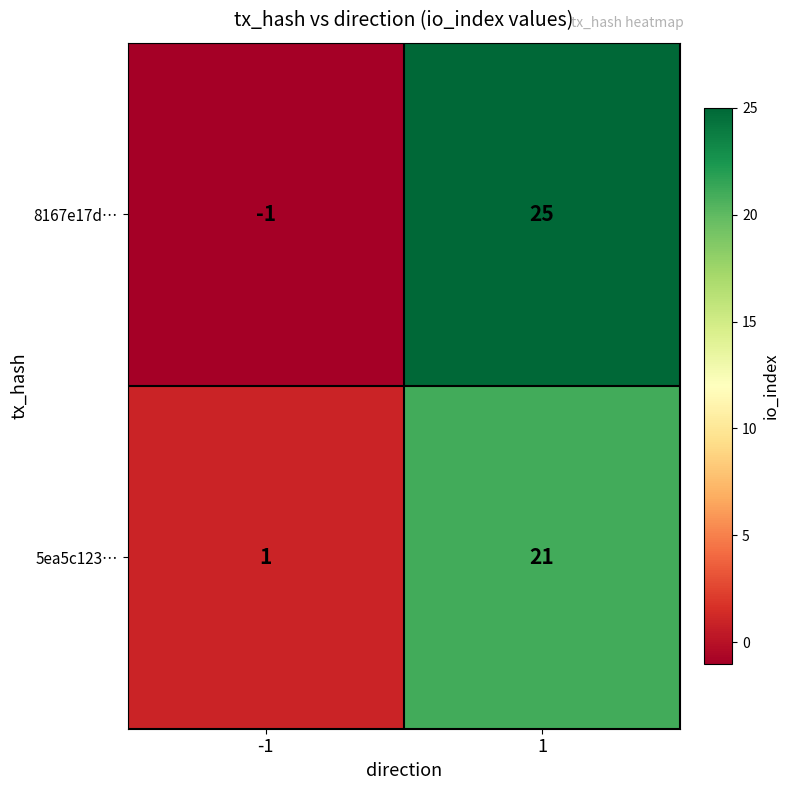

Reading left to right, transcribe all the data shown in this chart.

8167e17d…: -1	25
5ea5c123…: 1	21